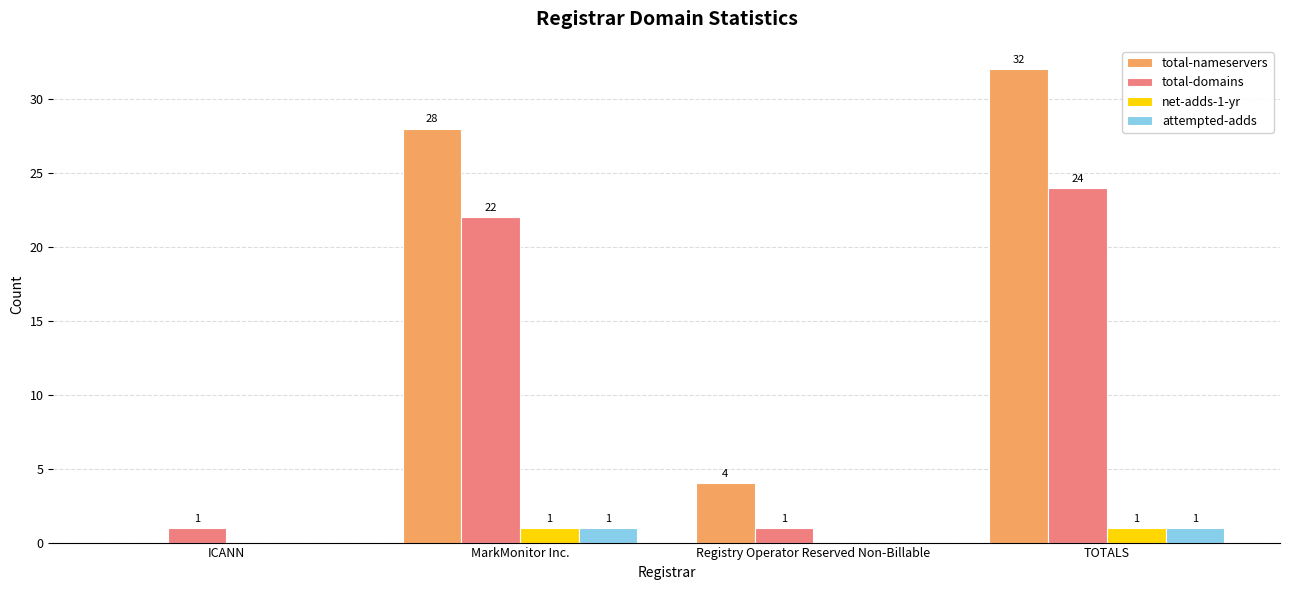

What is the maximum value for total-nameservers?

32